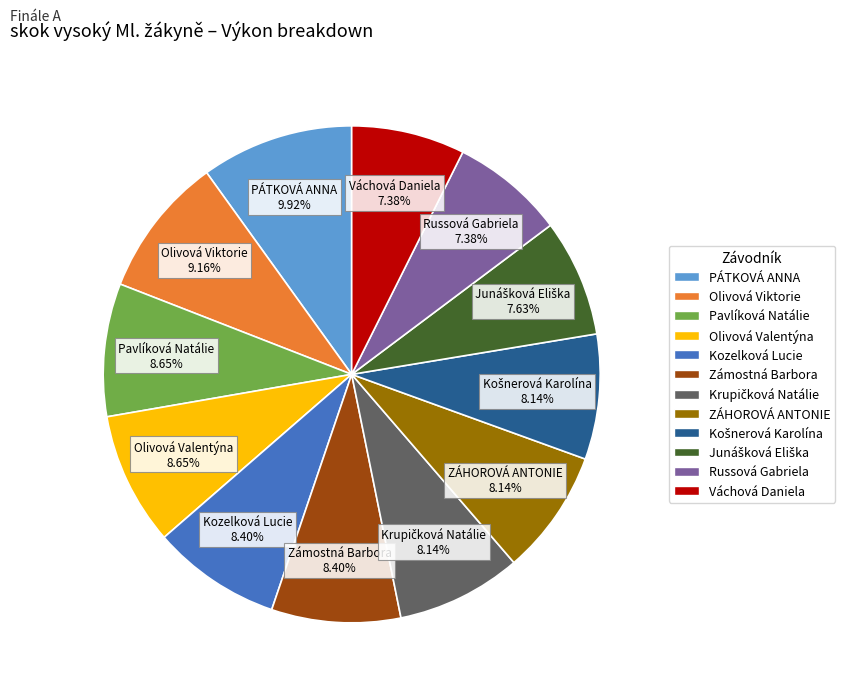

Which category has the biggest portion of the pie?

PÁTKOVÁ ANNA